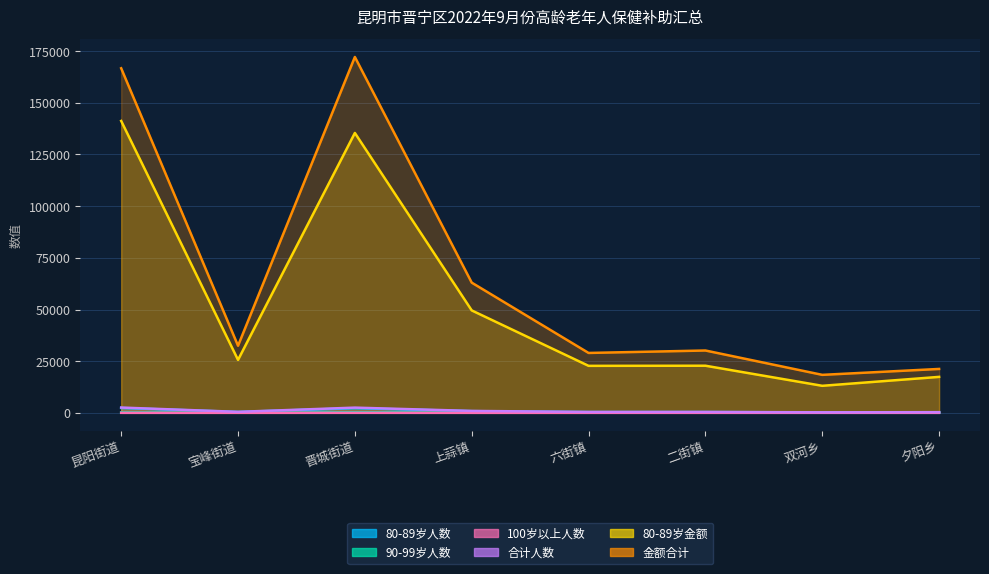

Which has a higher value, 二街镇 or 上蒜镇?

上蒜镇